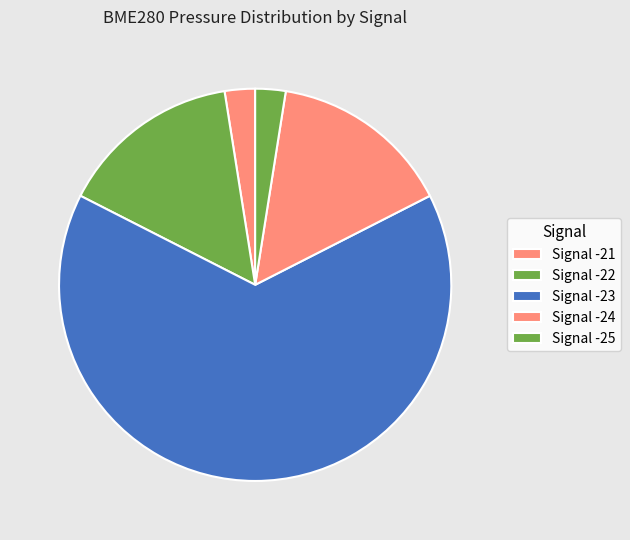

Count the number of slices in the pie.

5